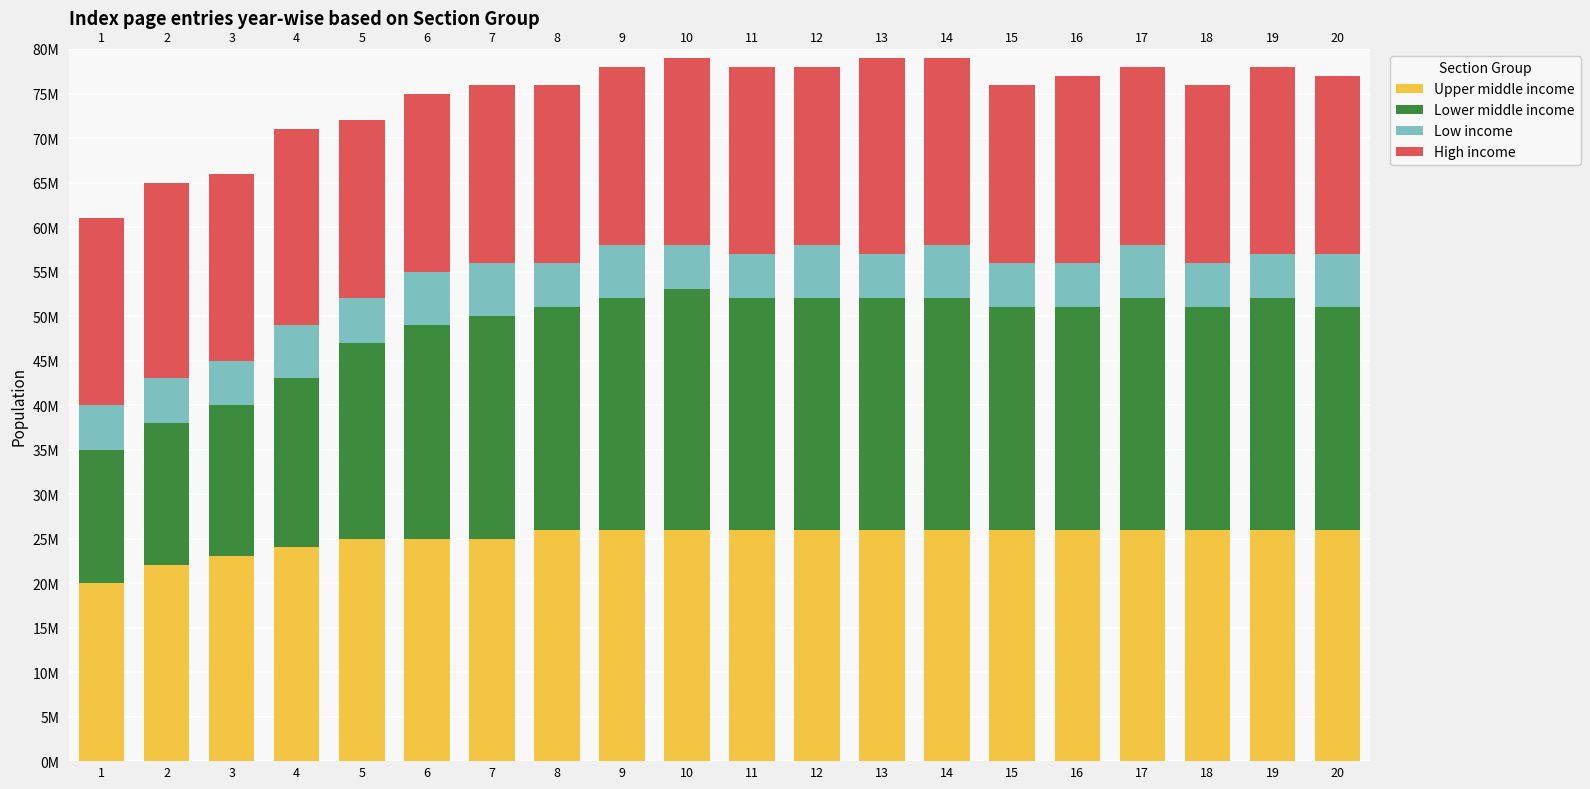

The Upper middle income series shows 26 at 10. True or false?

True